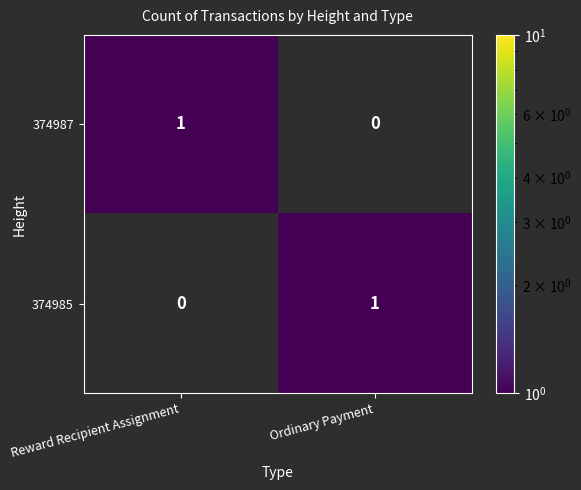

How many data points does each series have?

2